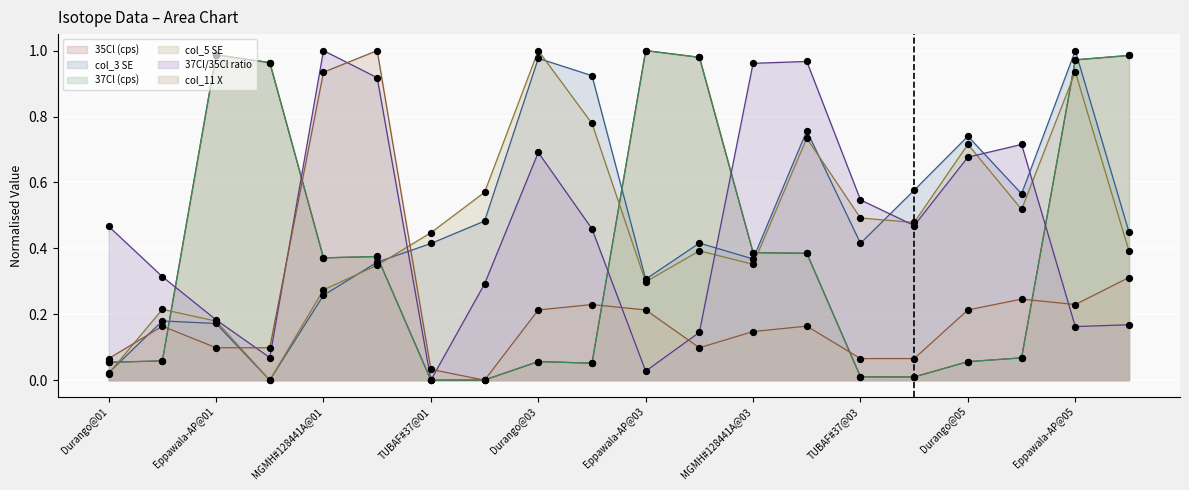

At how many categories does at least one series exceed 0?

20